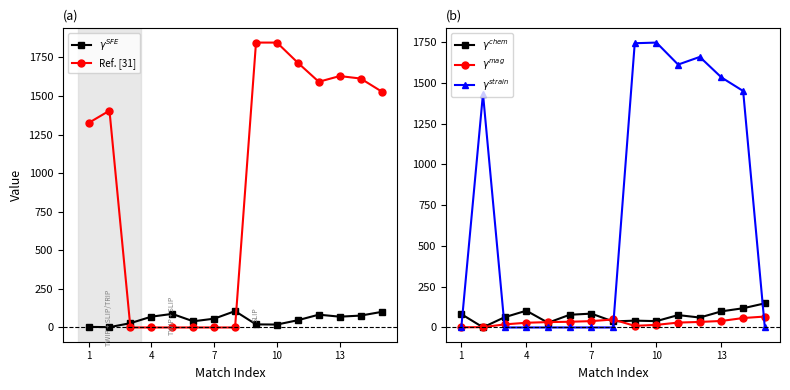

What is the difference between the $\gamma^{mag}$ values at 5 and 1?

34